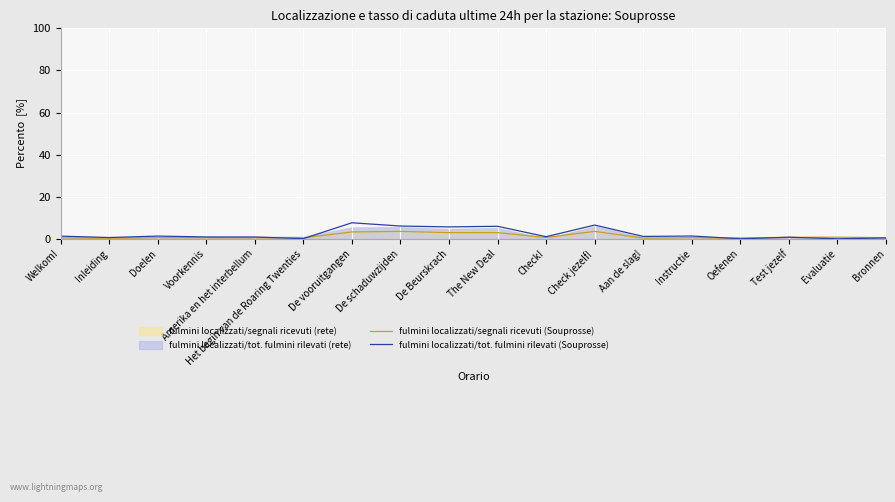

Which series has the largest total across all categories?

fulmini localizzati/tot. fulmini rilevati (Souprosse)